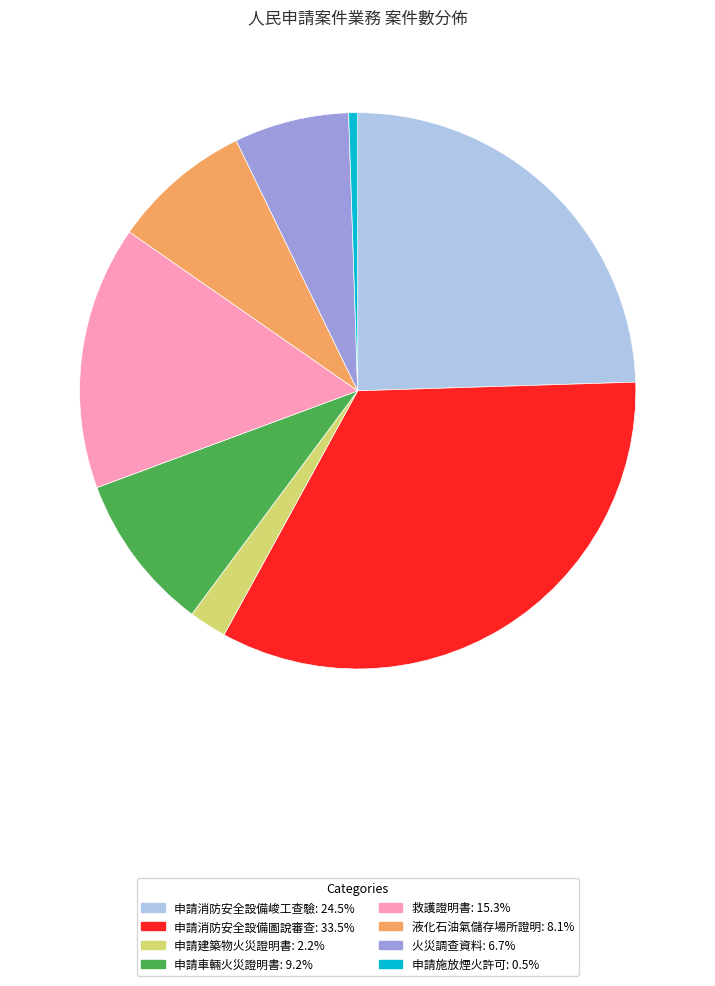

Is there any slice that represents more than half of the pie?

No